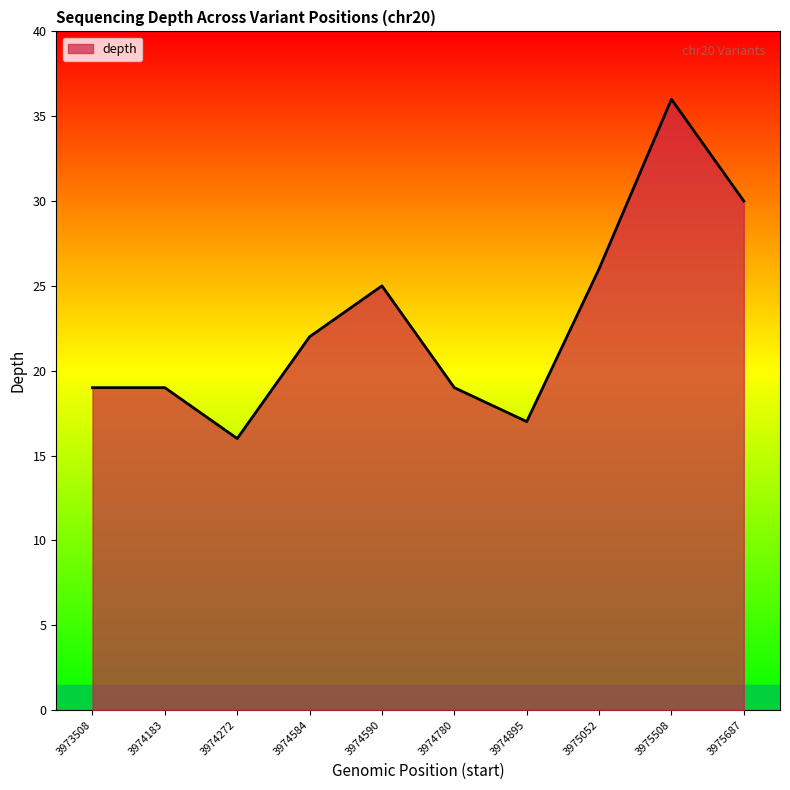

The value at 3974780 is 8. True or false?

False